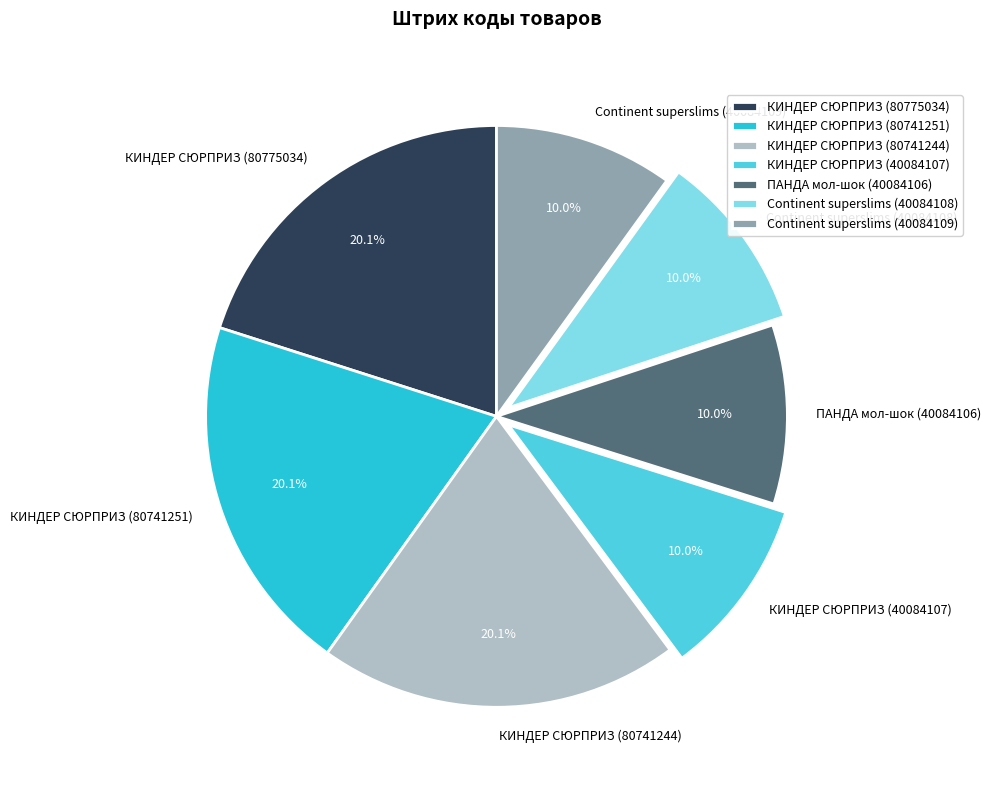

Which has a higher value, КИНДЕР СЮРПРИЗ (80741244) or КИНДЕР СЮРПРИЗ (40084107)?

КИНДЕР СЮРПРИЗ (80741244)